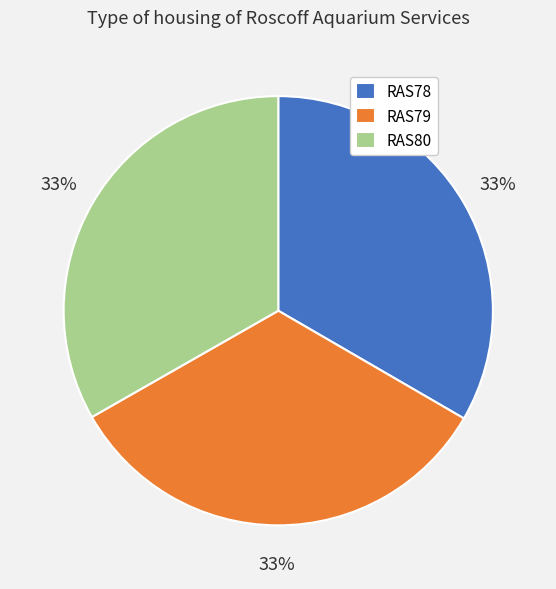

Combined, do RAS80 and RAS78 account for over 50%?

Yes